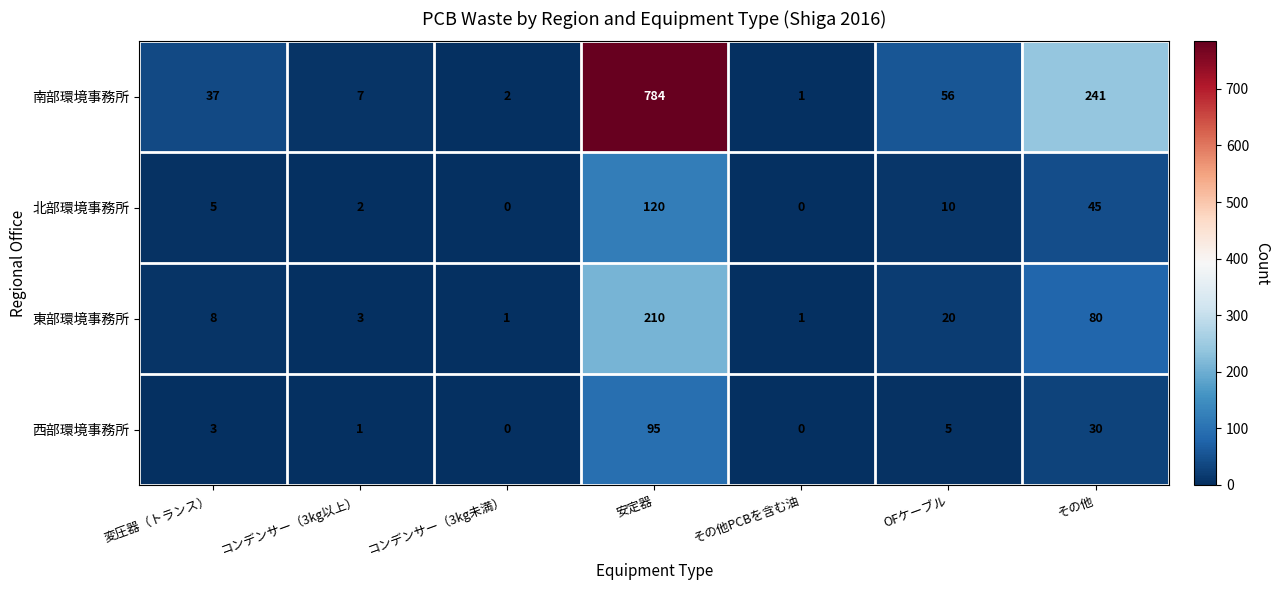

Reading left to right, list all the values displayed in this chart.

南部環境事務所: 変圧器（トランス）=37	コンデンサー（3kg以上）=7	コンデンサー（3kg未満）=2	安定器=784	その他PCBを含む油=1	OFケーブル=56	その他=241
北部環境事務所: 変圧器（トランス）=5	コンデンサー（3kg以上）=2	コンデンサー（3kg未満）=0	安定器=120	その他PCBを含む油=0	OFケーブル=10	その他=45
東部環境事務所: 変圧器（トランス）=8	コンデンサー（3kg以上）=3	コンデンサー（3kg未満）=1	安定器=210	その他PCBを含む油=1	OFケーブル=20	その他=80
西部環境事務所: 変圧器（トランス）=3	コンデンサー（3kg以上）=1	コンデンサー（3kg未満）=0	安定器=95	その他PCBを含む油=0	OFケーブル=5	その他=30